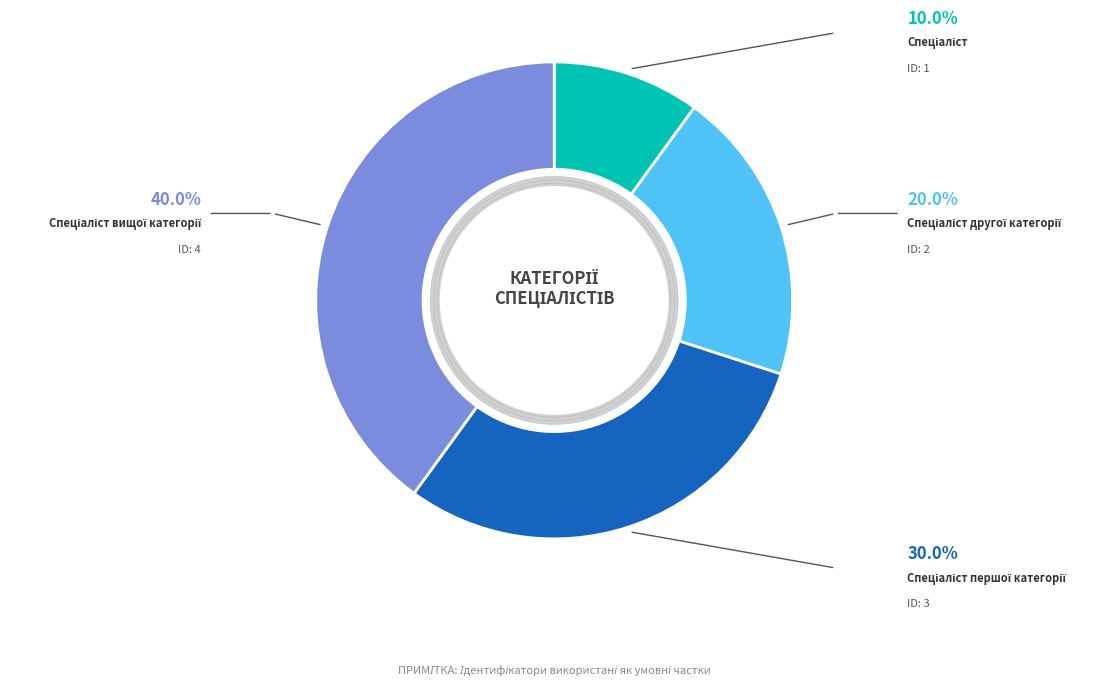

What portion of the pie excludes Спеціаліст другої категорії?

80.0%